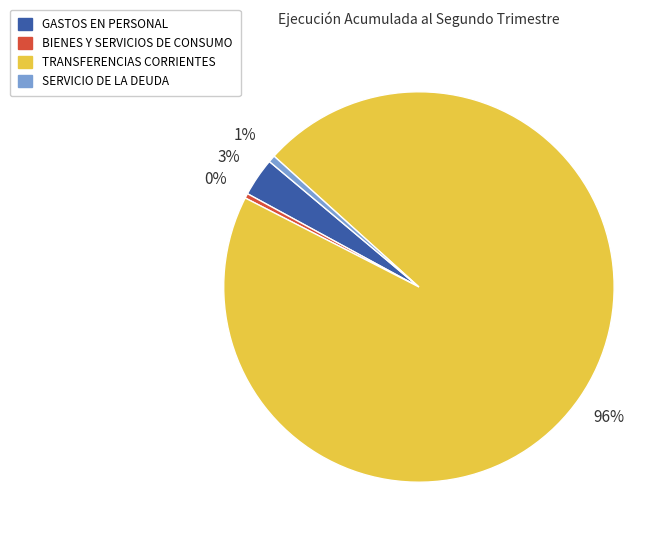

Do GASTOS EN PERSONAL and BIENES Y SERVICIOS DE CONSUMO together represent more than half of the pie?

No